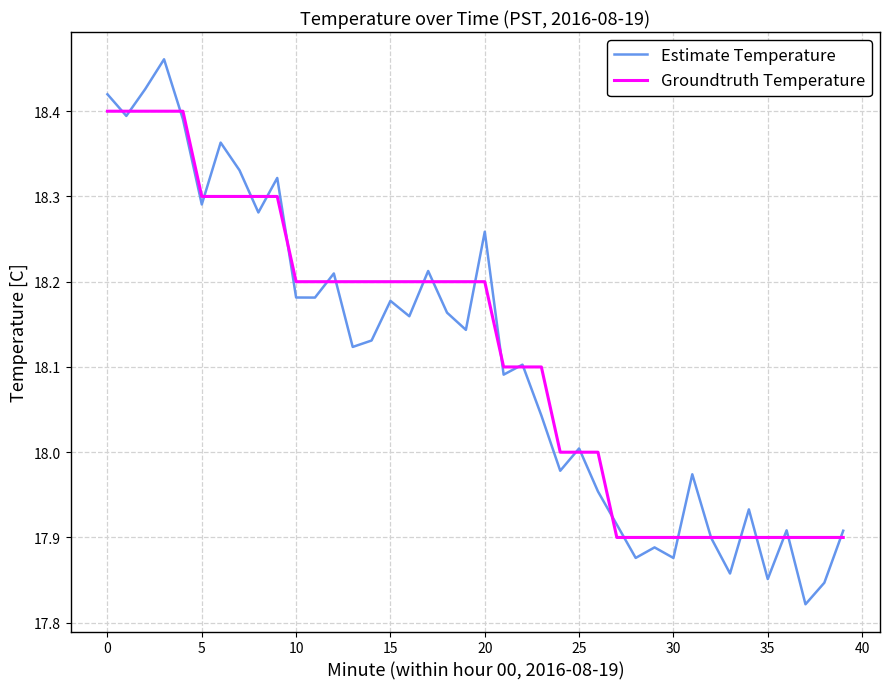

Which series has the widest spread of values?

Estimate Temperature